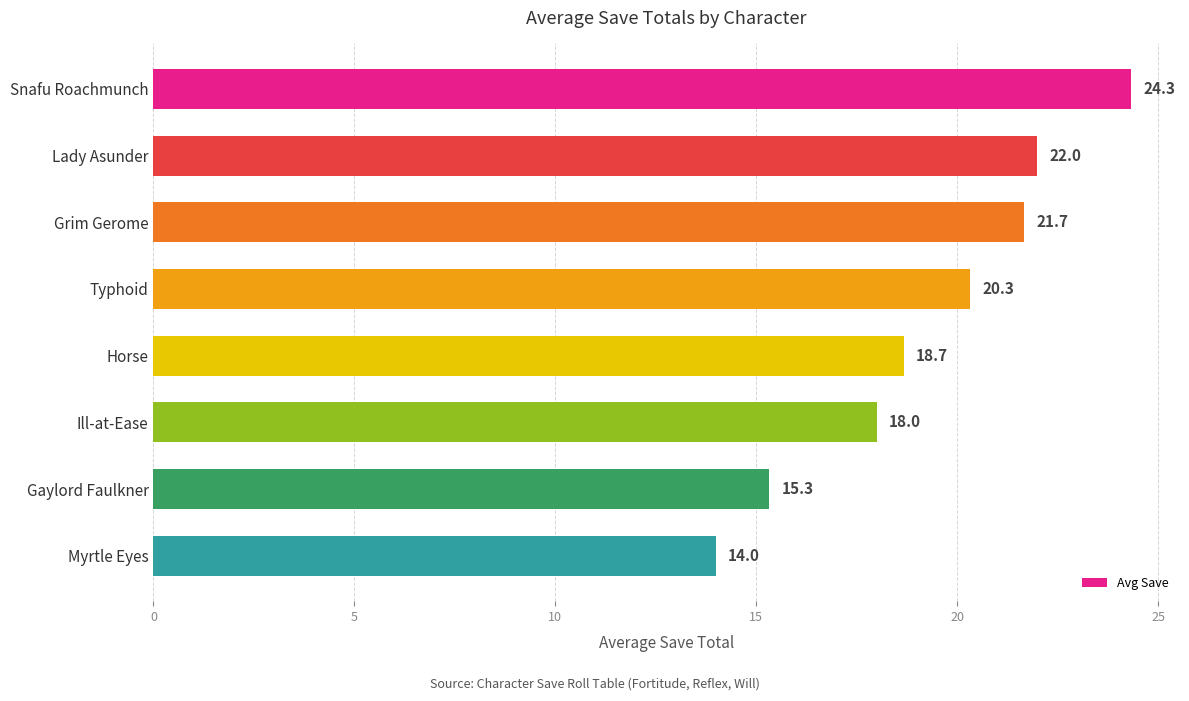

The value at Gaylord Faulkner is 15.3. True or false?

True